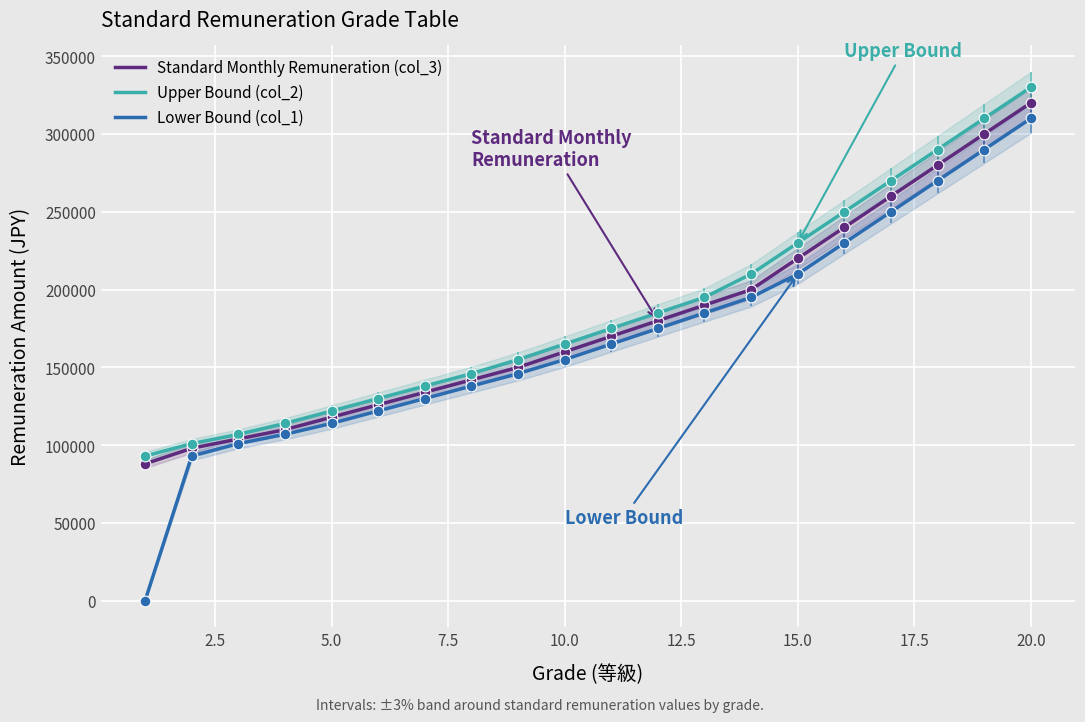

Which series has the largest Y range (max minus min)?

Lower Bound (col_1)